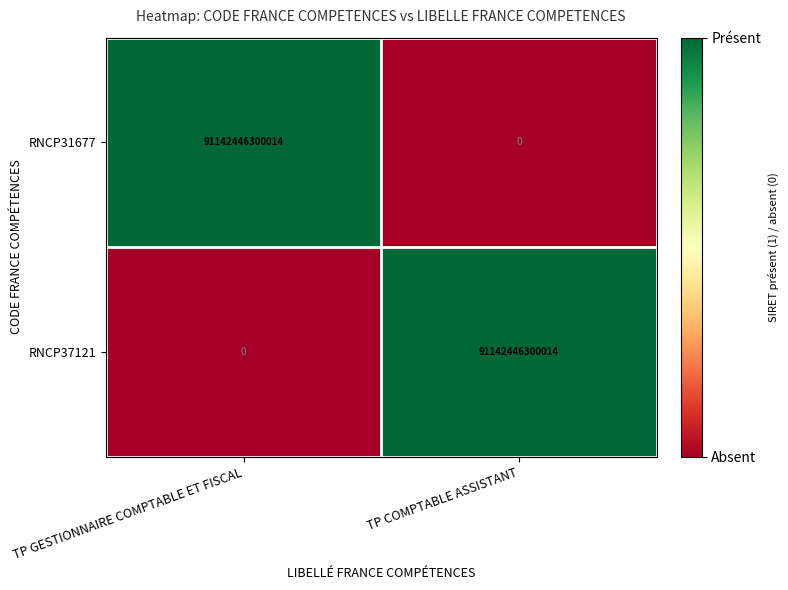

The RNCP31677 series shows 91142446300014 at TP GESTIONNAIRE COMPTABLE ET FISCAL. True or false?

True